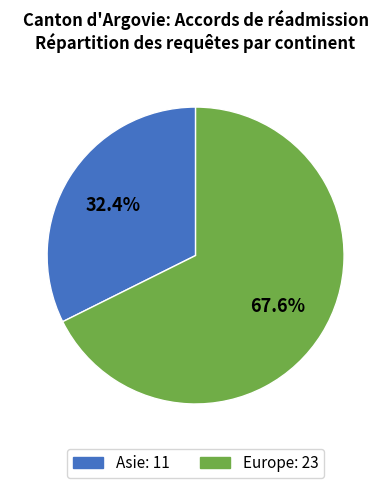

To the nearest percent, what is the difference between the largest and smallest slice percentages?

35%